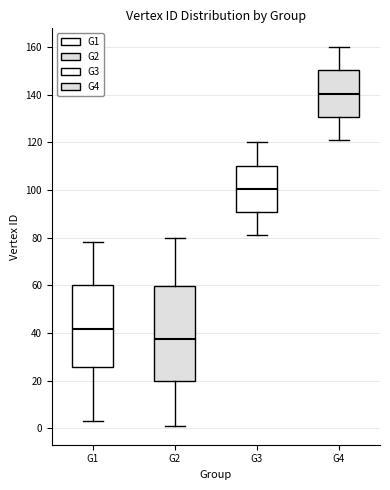

Reading left to right, transcribe this box plot: for each box, give where its median line is, the range the box spans, and where its two whiskers end, as read against the y-axis. The values are not printed on the chart, so give them approximately, as read against the axis.

G1: median 42, box 26 to 60, whiskers 4 to 78
G2: median 38, box 20 to 60, whiskers 2 to 80
G3: median 100, box 90 to 110, whiskers 82 to 120
G4: median 140, box 130 to 150, whiskers 122 to 160